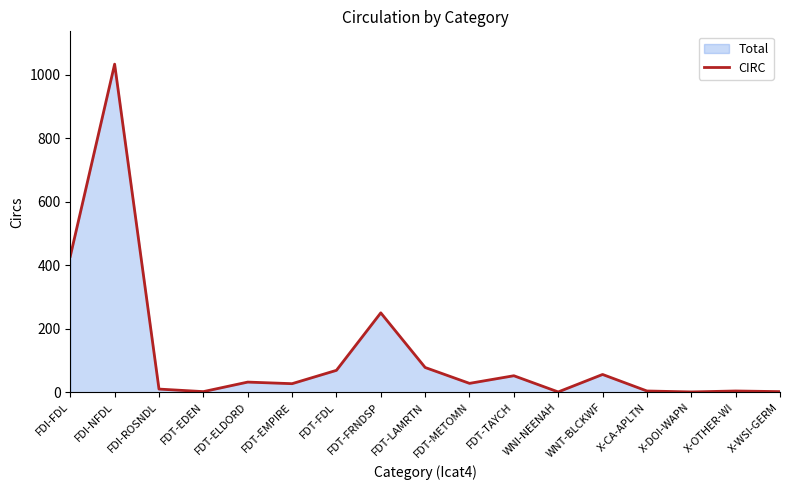

At which label is the value closest to 517?

FDI-FDL